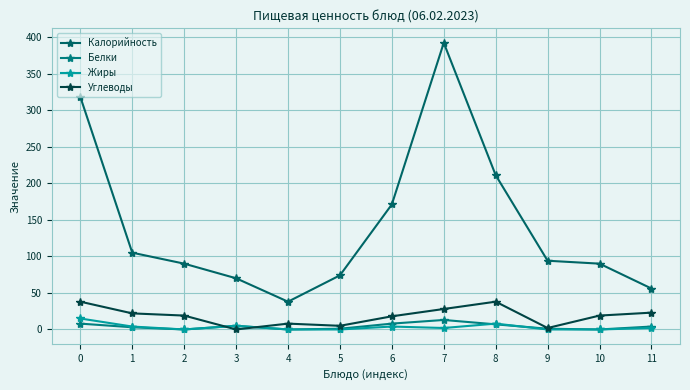

Which series has the largest total across all categories?

Калорийность